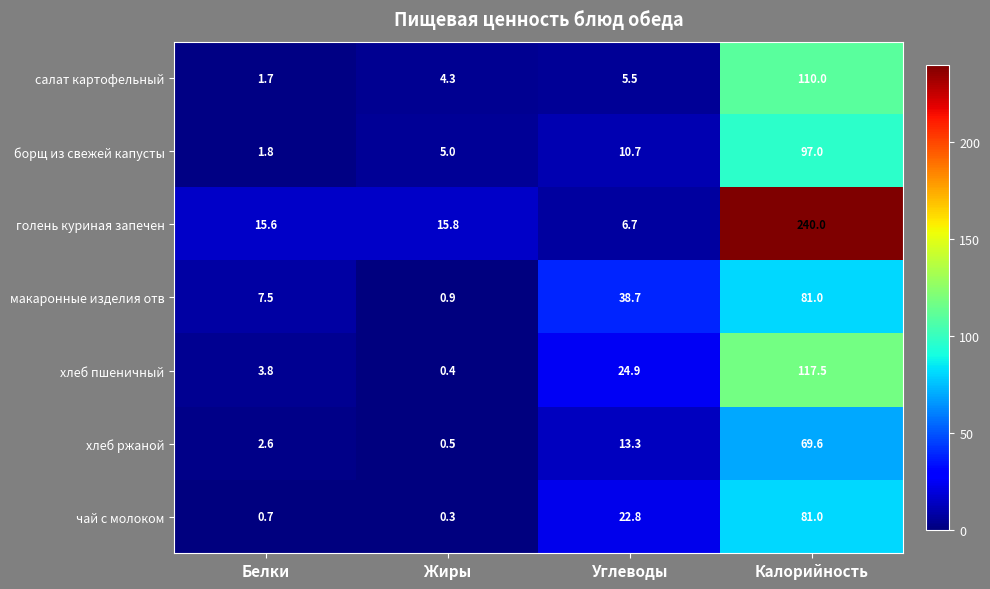

What is the difference between the maximum and minimum values in the борщ из свежей капусты series?

95.2